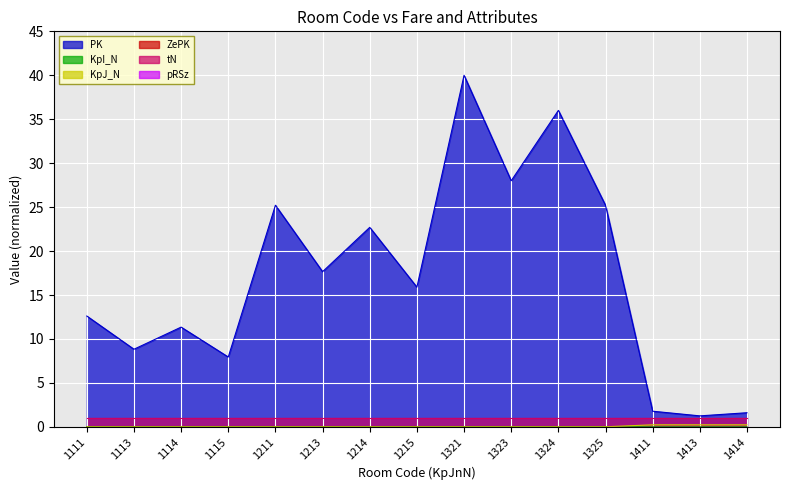

True or false: PK has a value of 6.8 at 1114.

False